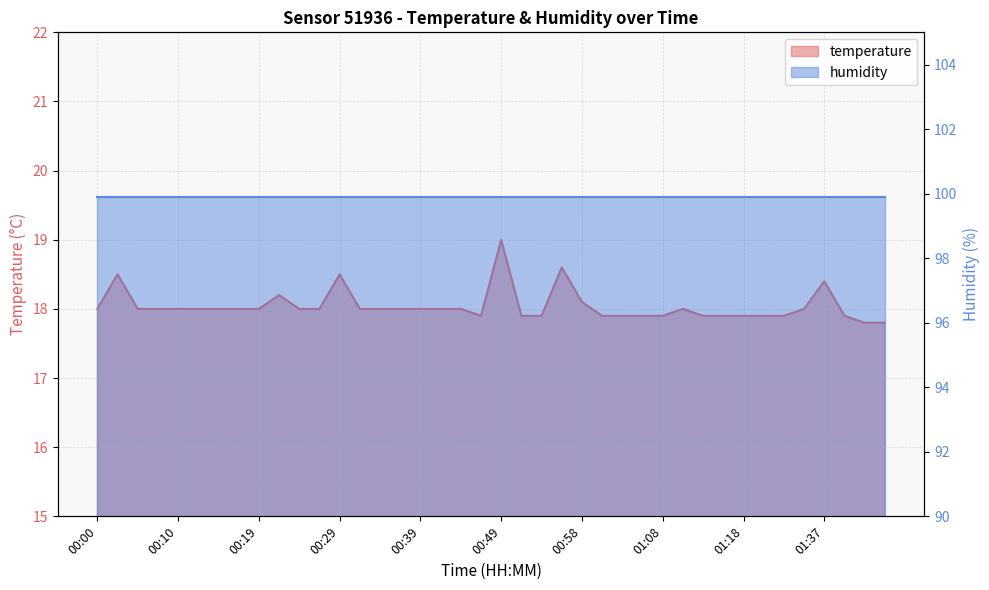

What is the value of the 6th point from the left?

18.0